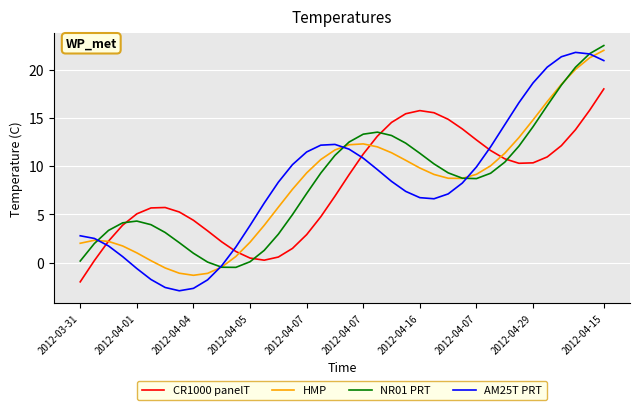

True or false: CR1000 panelT and AM25T PRT cross at least once.

True